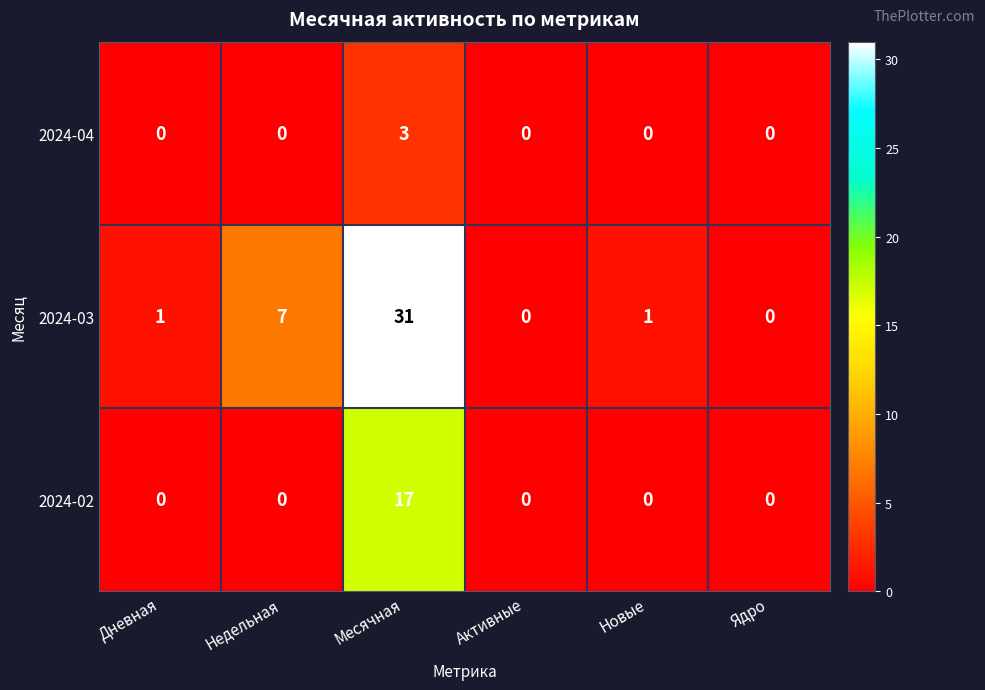

Which series has the largest range (max minus min)?

2024-03